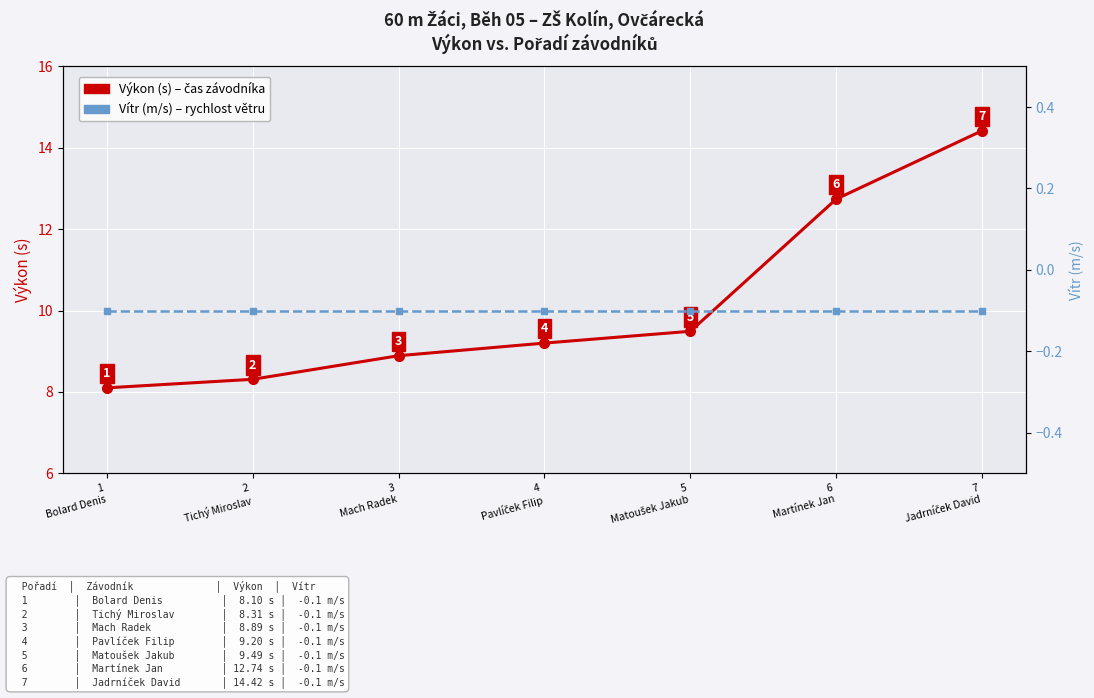

What is the value of the Výkon (s) point at the 2nd from the left?

8.3